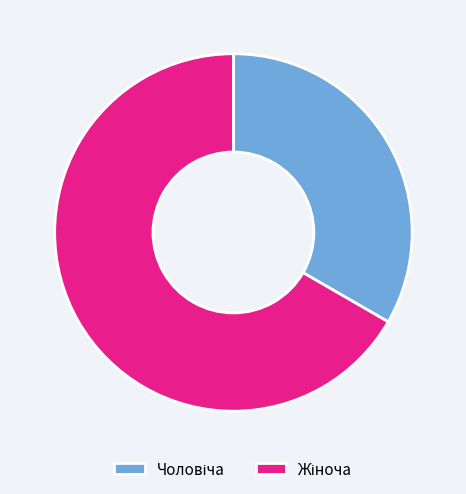

Does any single category account for the majority?

Yes